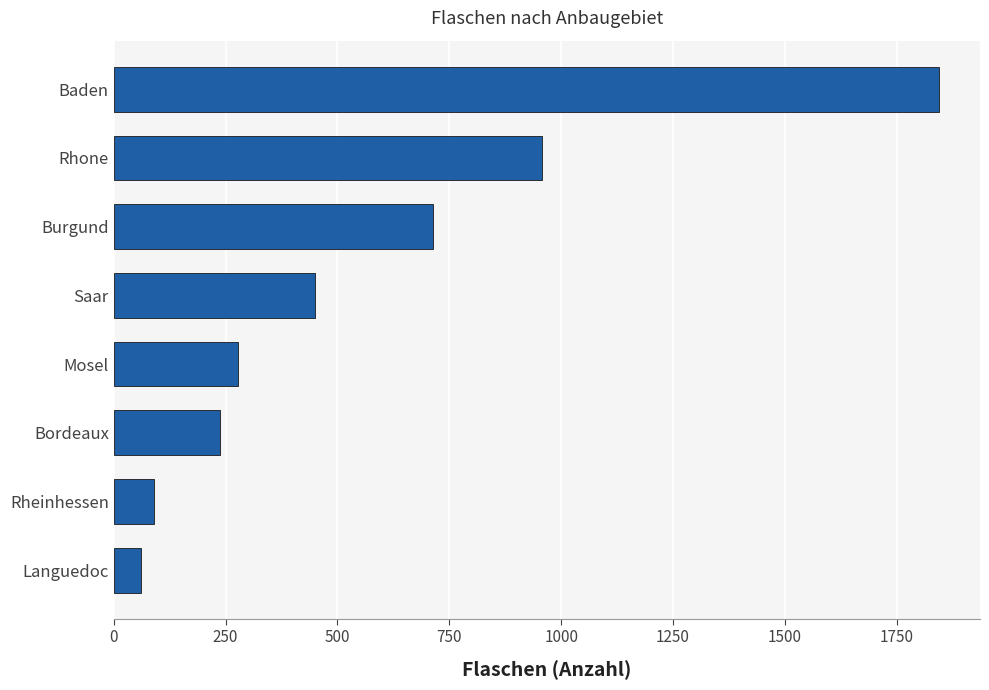

What is the difference between the values at Rhone and Languedoc?

897